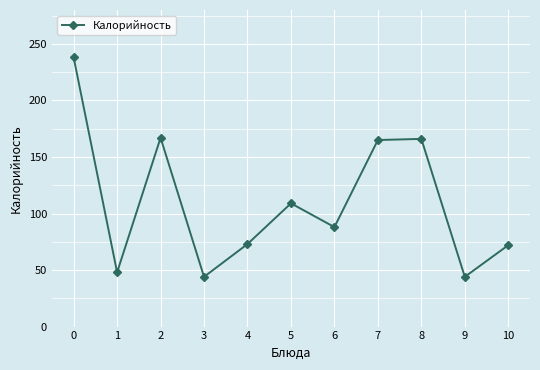

What is the change in value from 5 to 8?

+57